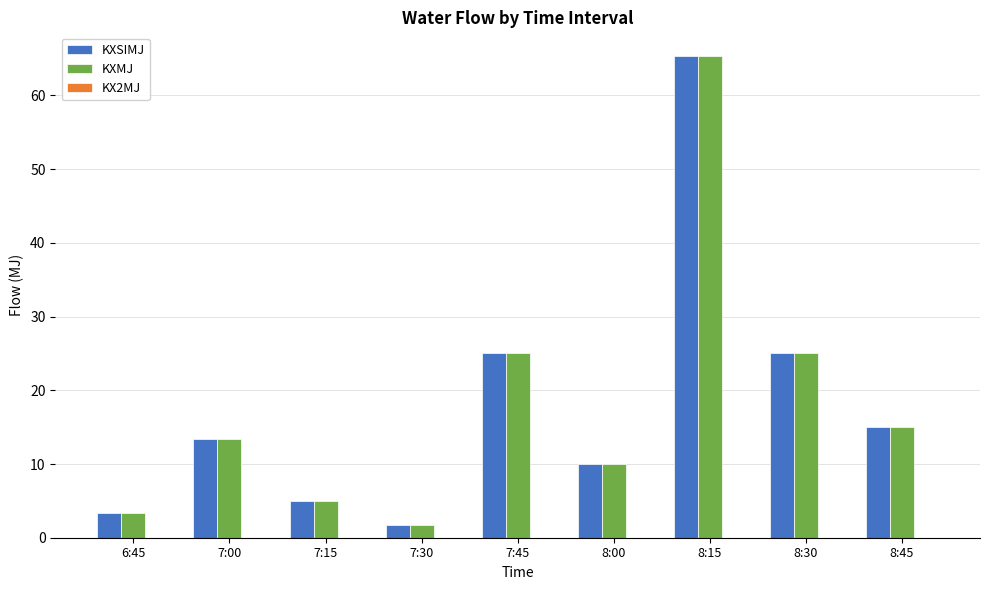

Count the number of data series in this chart.

2